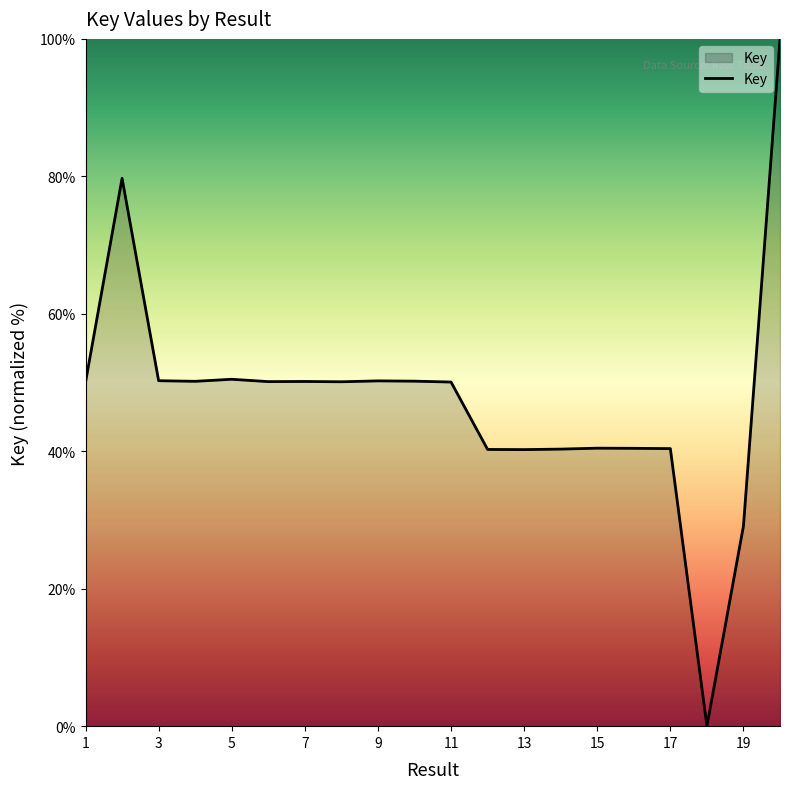

True or false: there are more than 2 points higher than both neighbors.

True